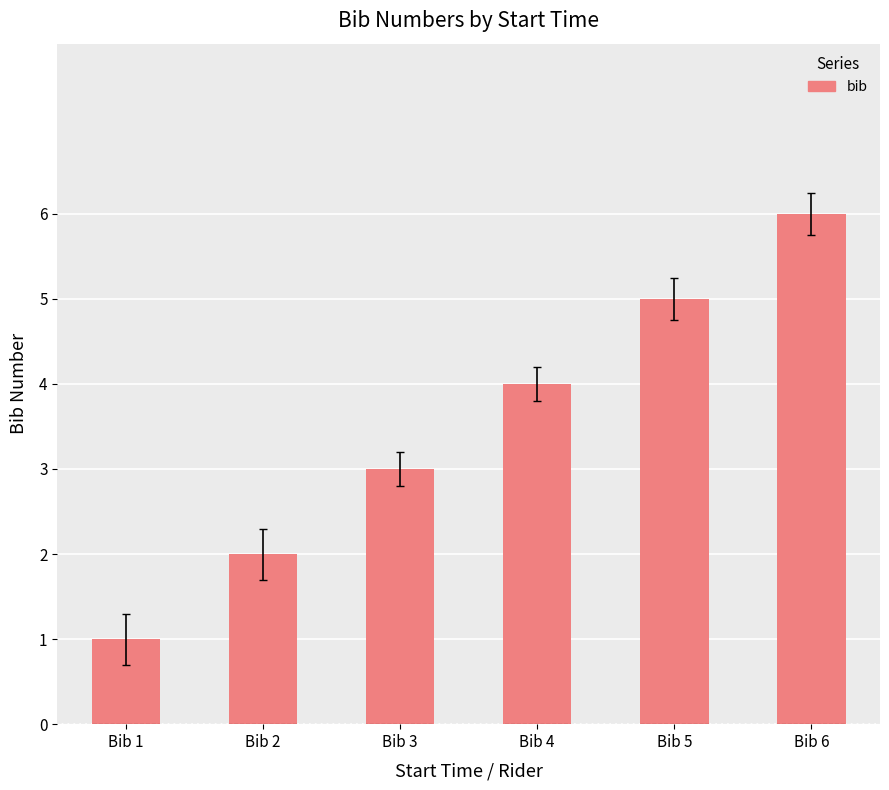

Is it true that the value at Bib 3 is 3?

True